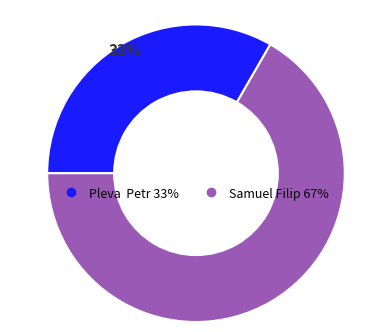

Which category has the smallest portion of the pie?

Pleva Petr